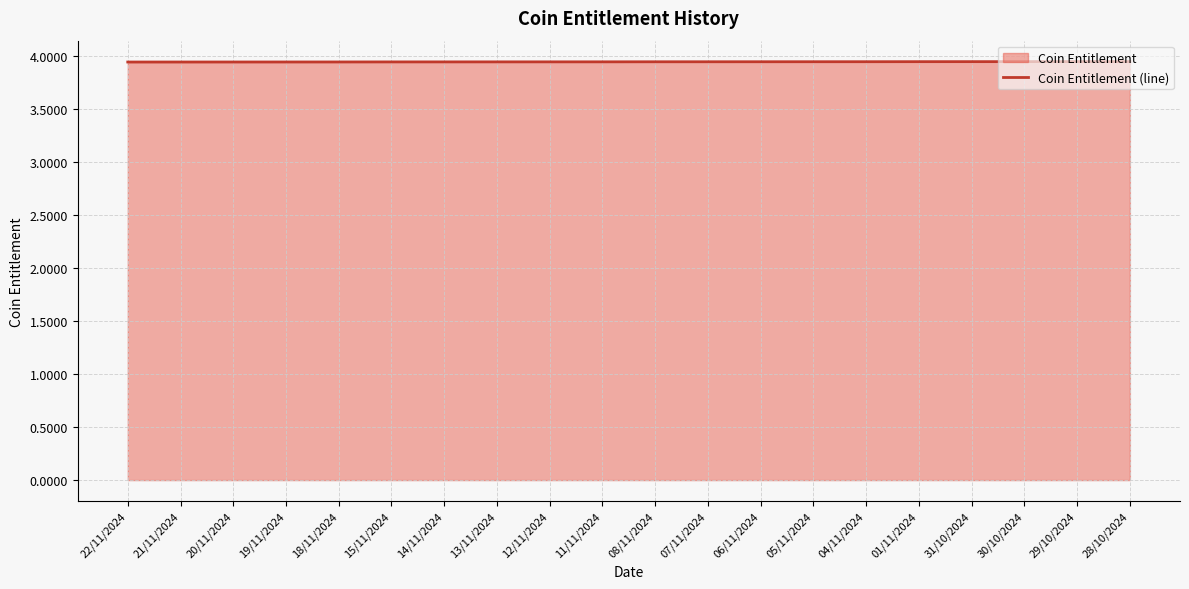

What position from the left is 06/11/2024?

13